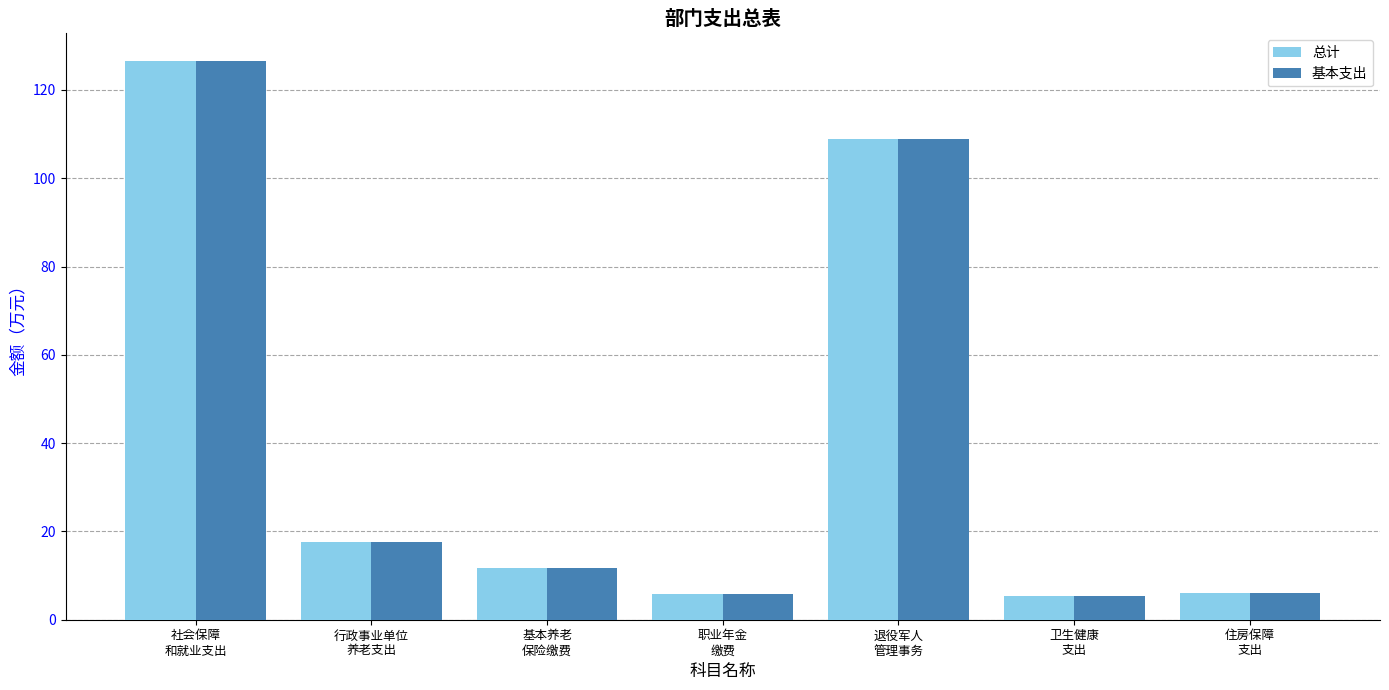

What is the highest value of the 总计 series?

126.5